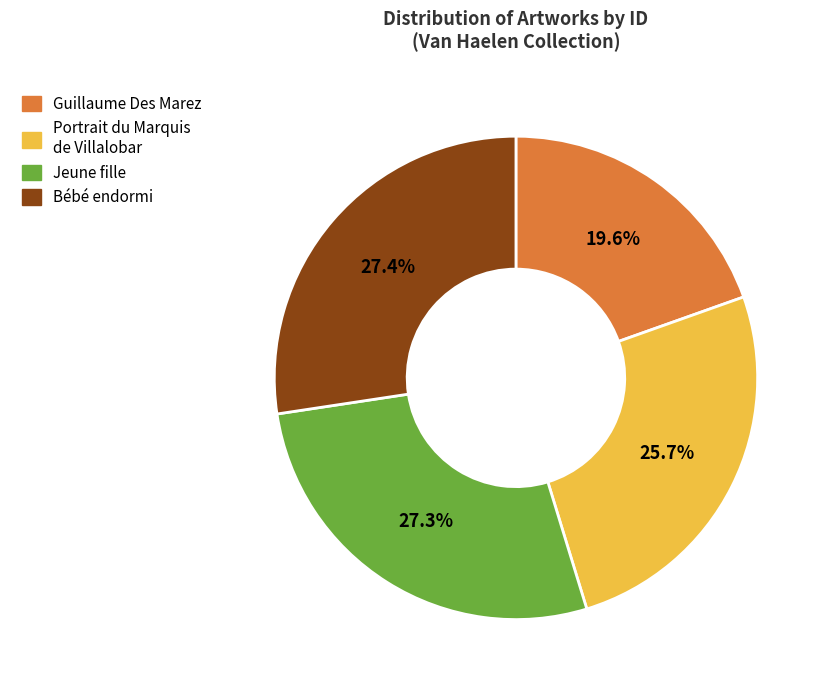

Does any single category account for the majority?

No